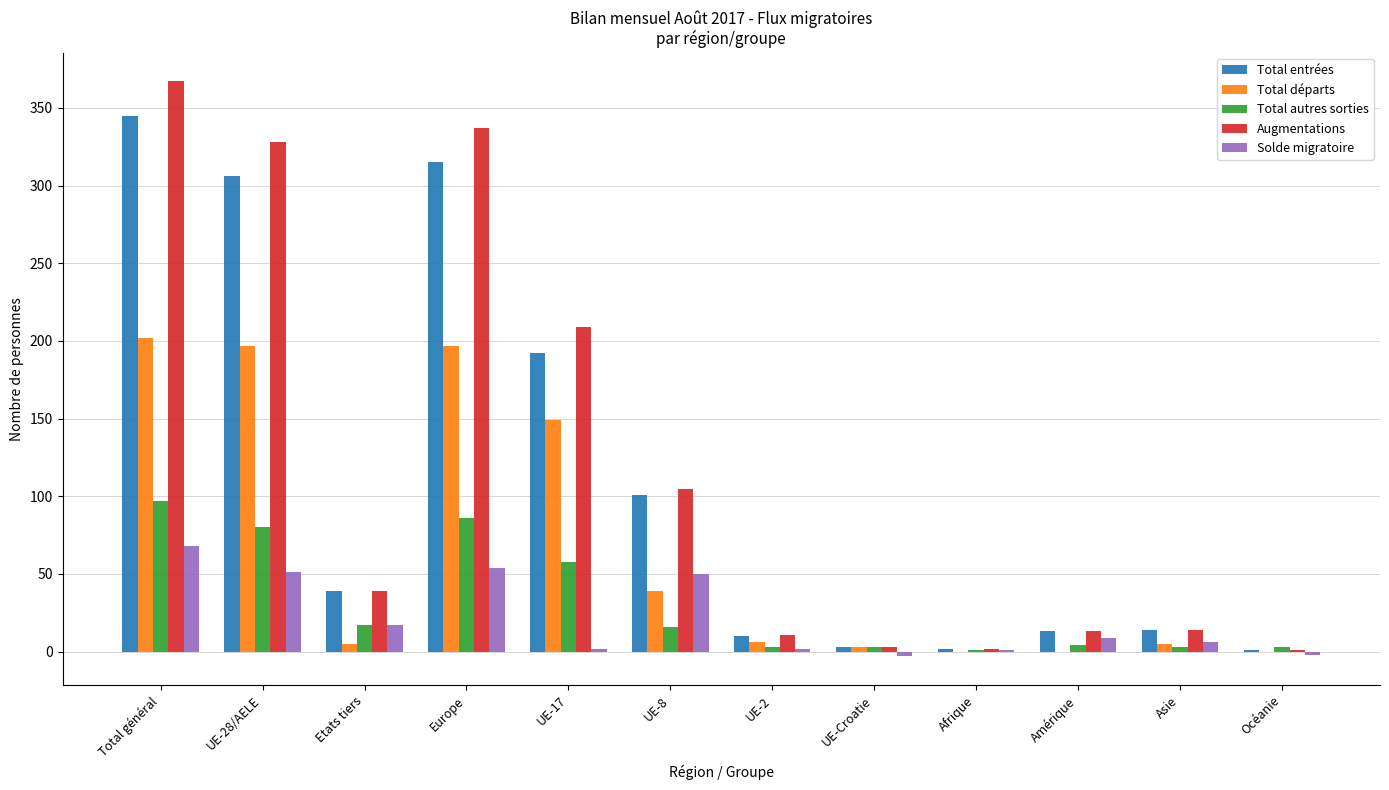

Are the bars grouped side by side (vs. stacked)?

Yes